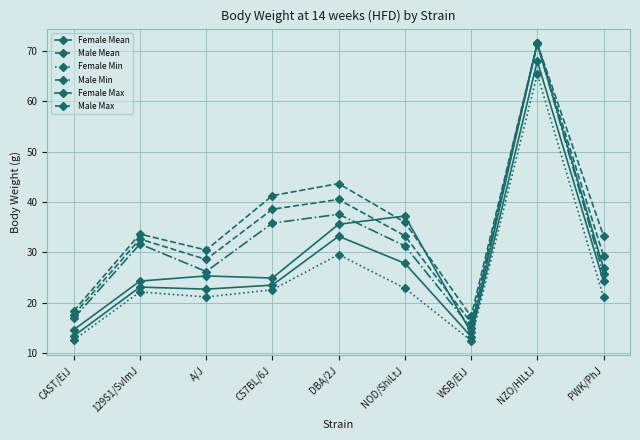

Does the chart have visible grid lines?

Yes